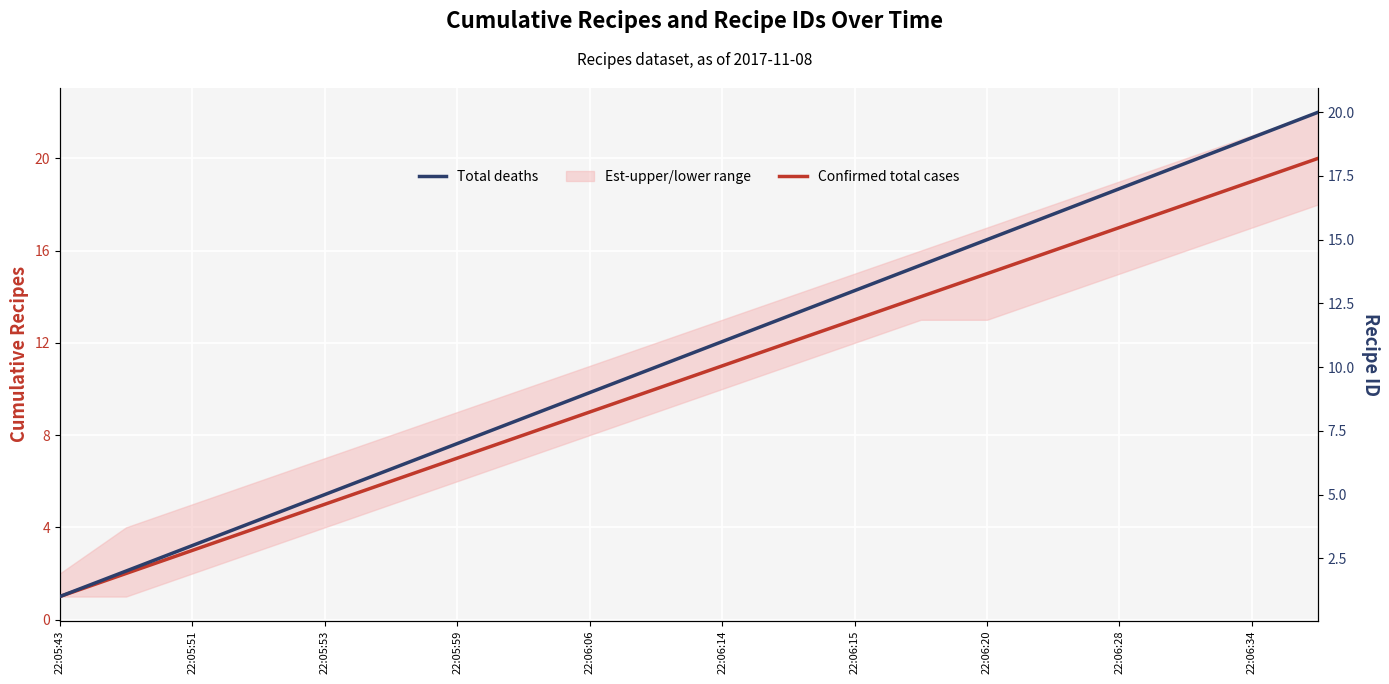

How many lines are shown in the chart?

2